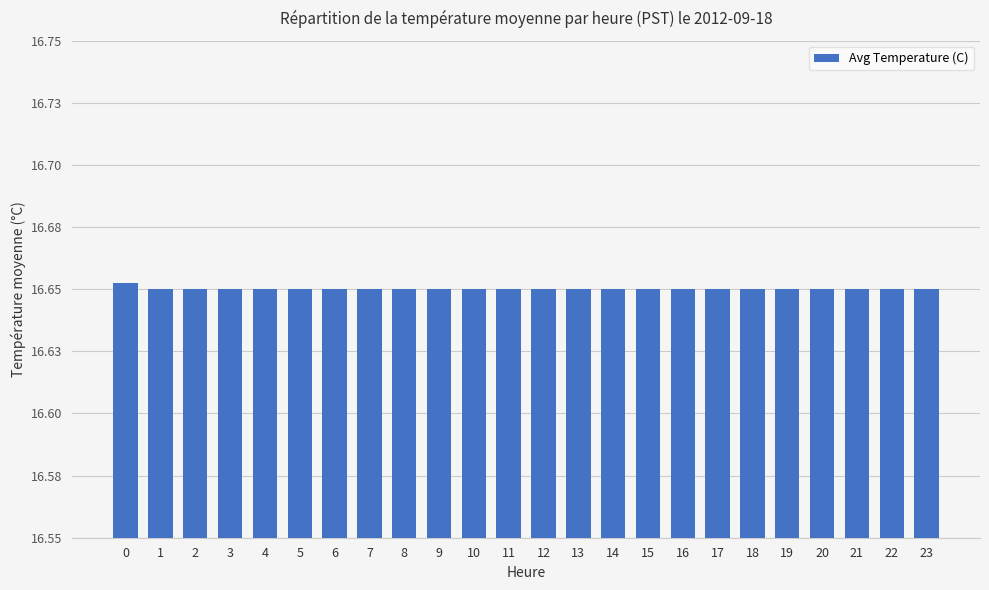

What is the value of the 4th bar from the left?

16.6